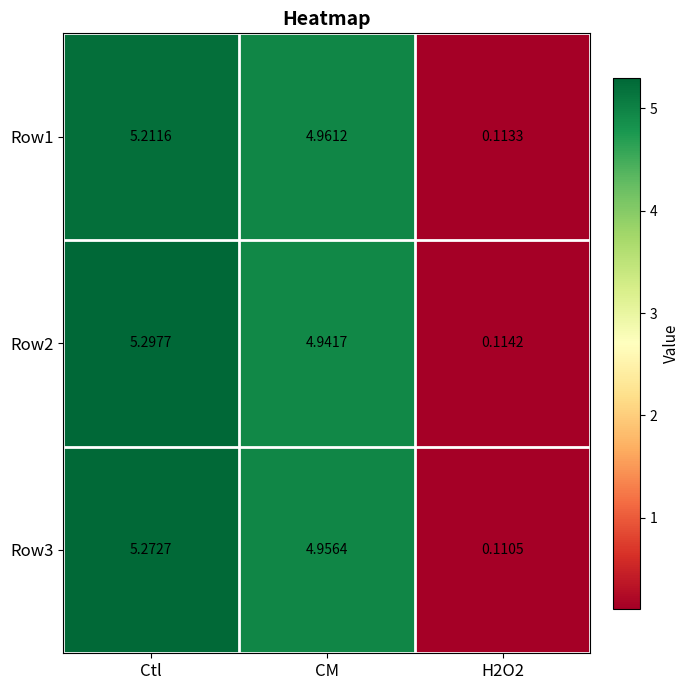

Between Ctl and CM, which series saw the biggest shift?

Row2